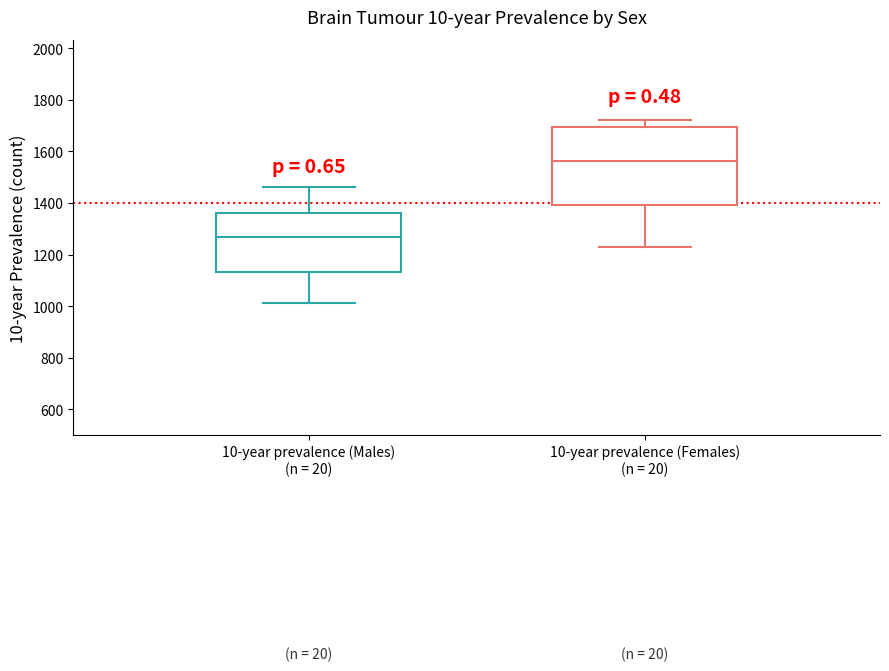

Comparing the boxes themselves (not the whiskers), which one is the tallest?

10-year prevalence (Females) (n = 20)